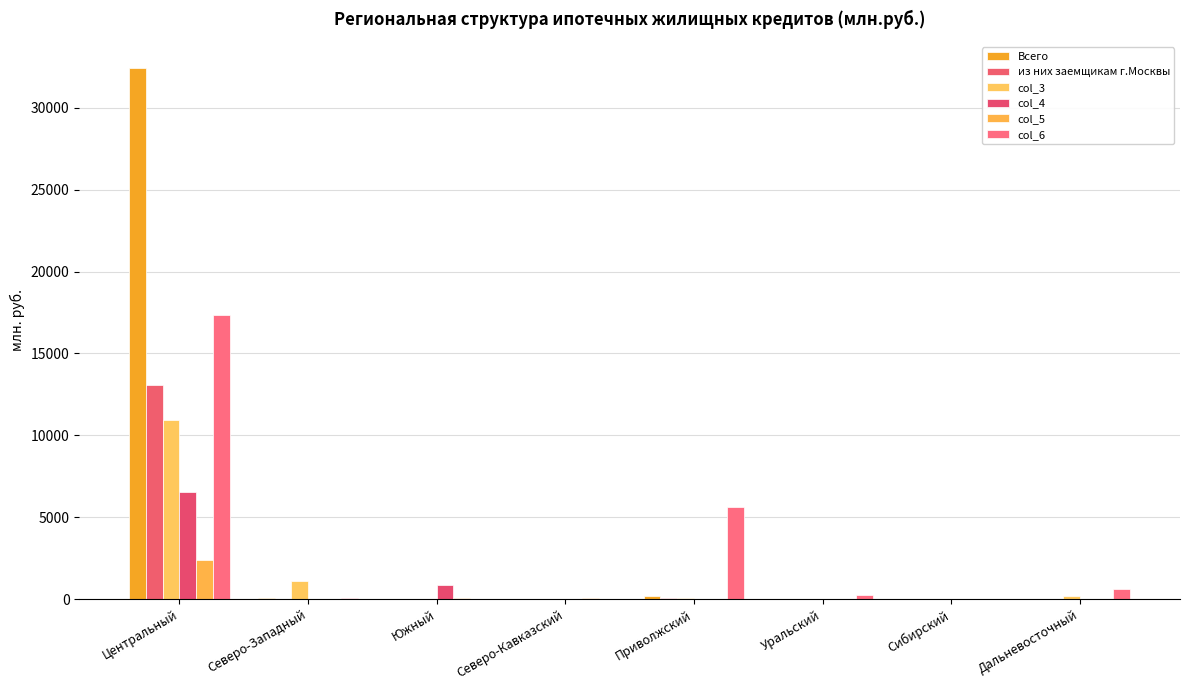

At which label does Всего first exceed 10?

Центральный